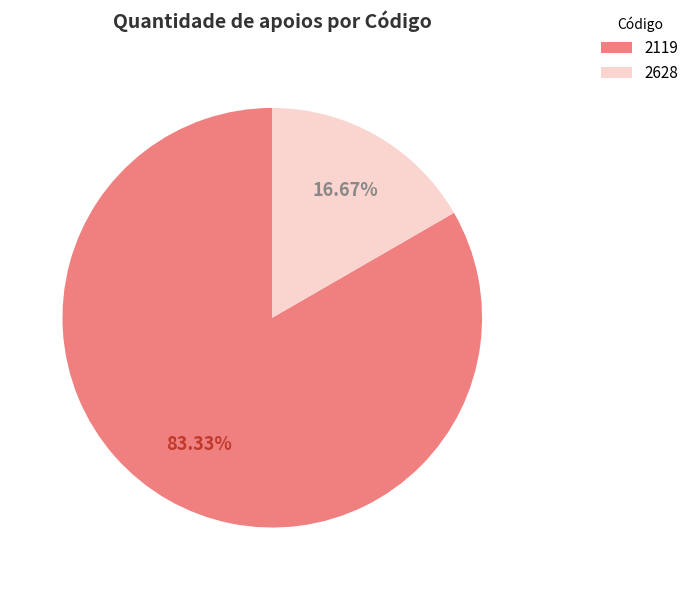

What is the total percentage of 2628 and 2119?

100.0%